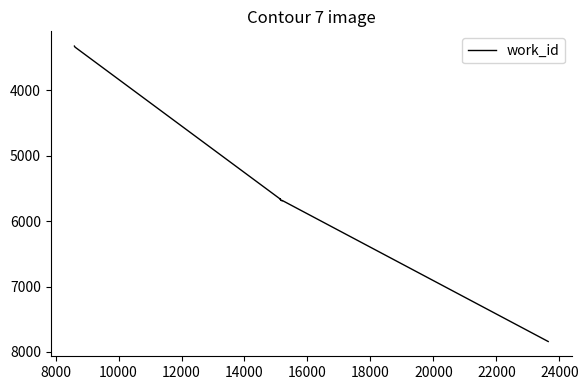

What is the difference between the maximum and minimum values?

4512